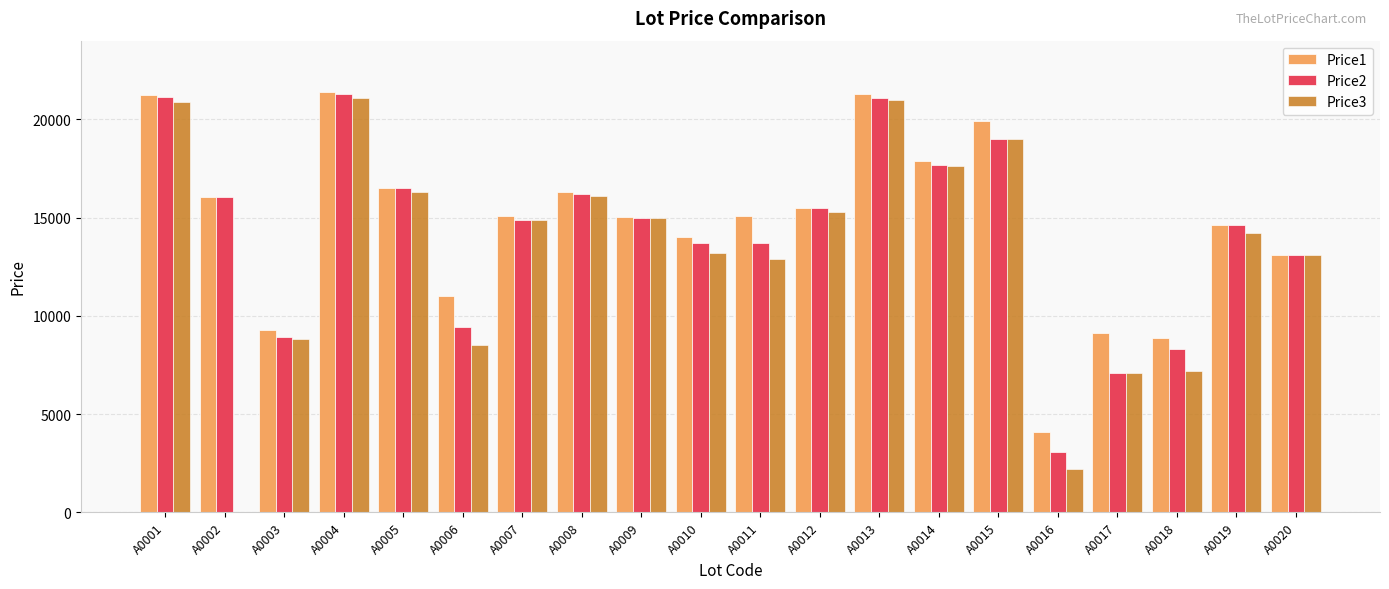

Are the bars horizontal?

No